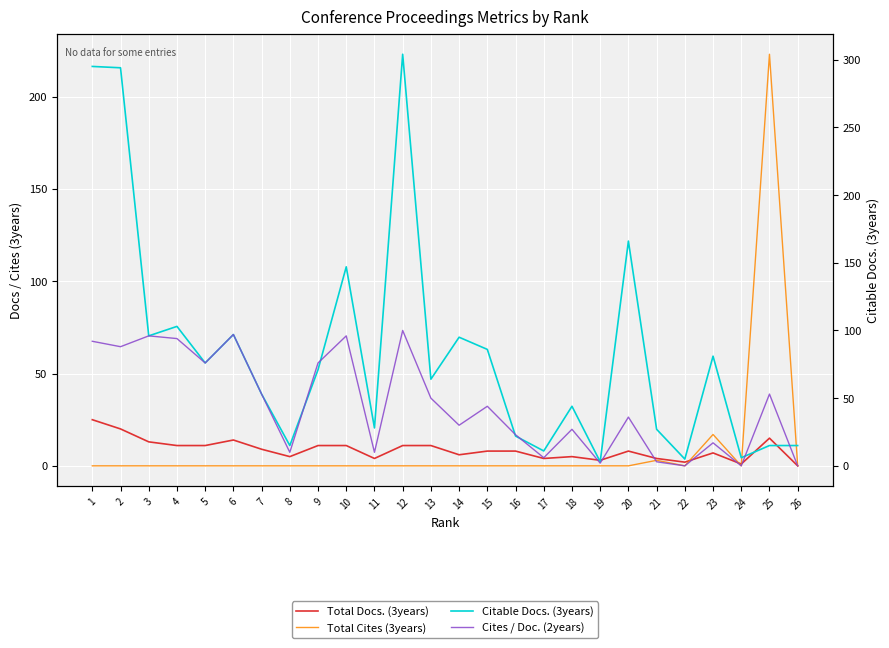

True or false: Total Docs. (3years) has a value of 7 at 25.

False